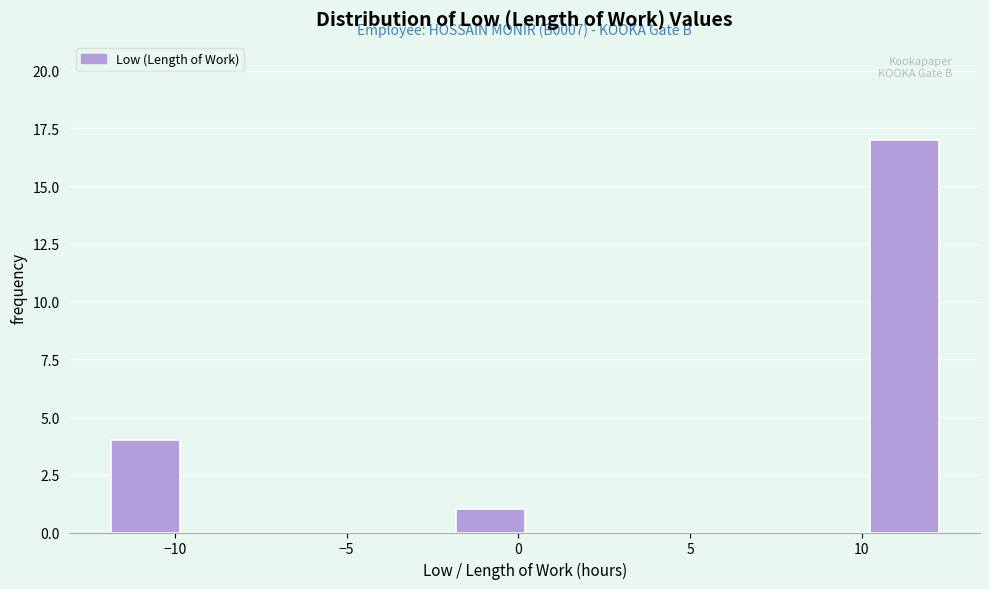

Over which range of the x-axis is the bar tallest?

10 to 12